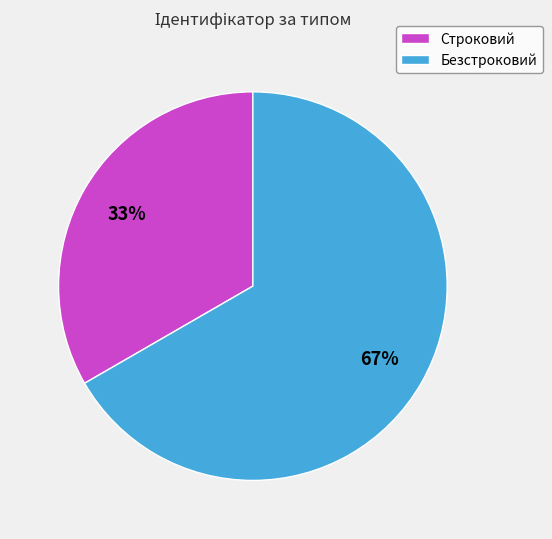

Combined, do Строковий and Безстроковий account for over 50%?

Yes